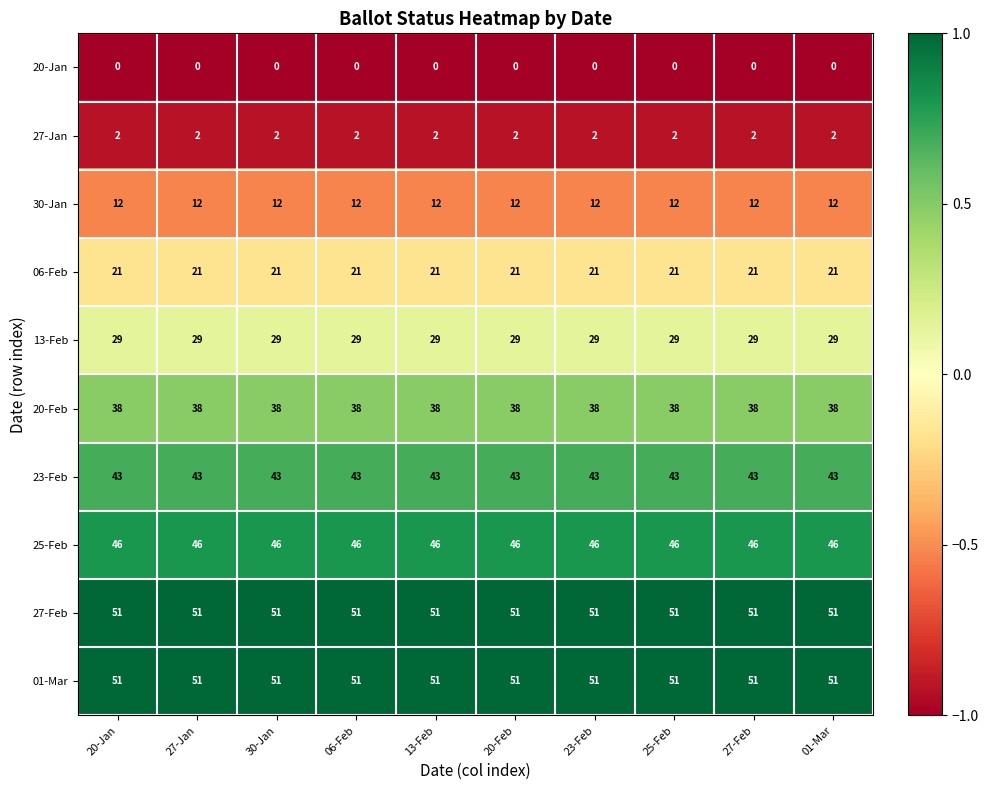

What is the sum of all 23-Feb values?

430